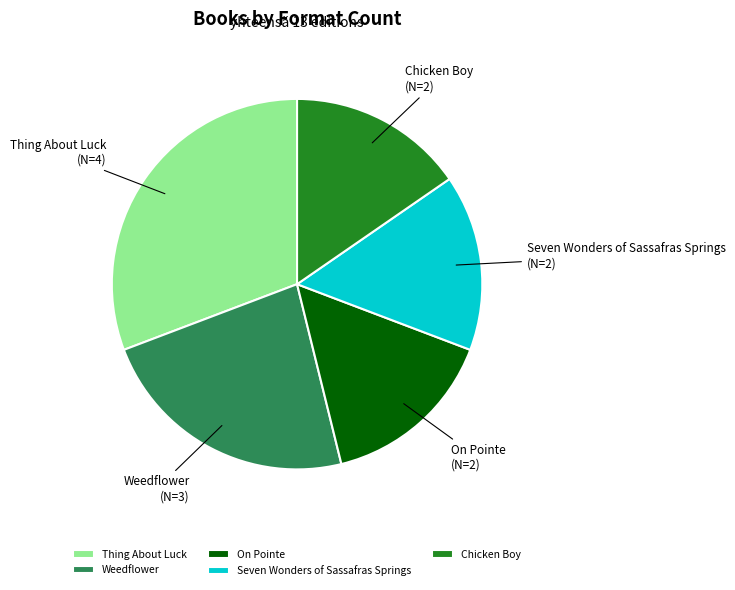

Do Weedflower and Thing About Luck together represent more than half of the pie?

Yes